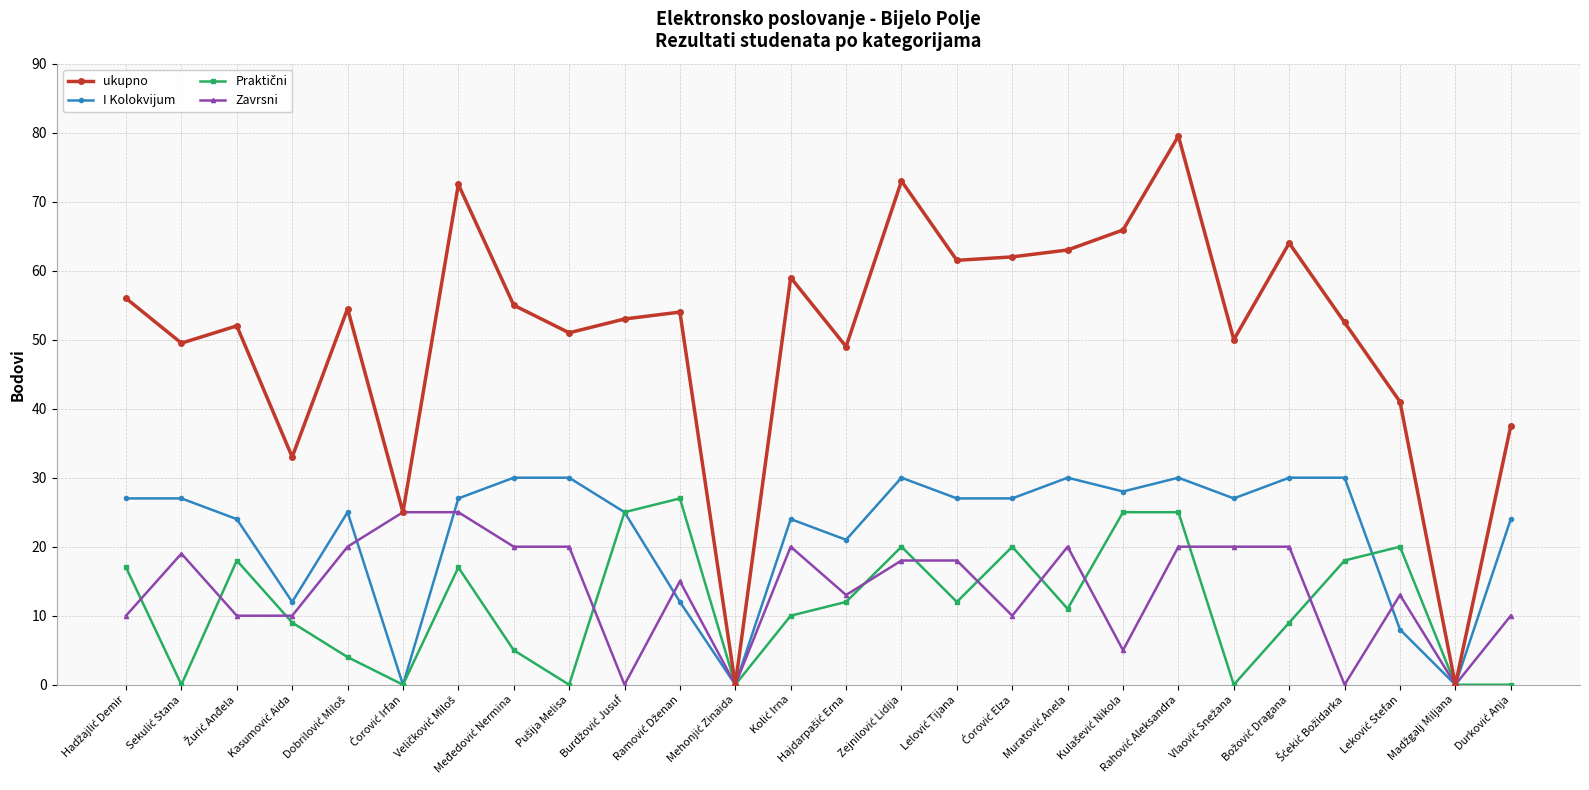

What is the value of the I Kolokvijum point at the 7th from the left?

27.0